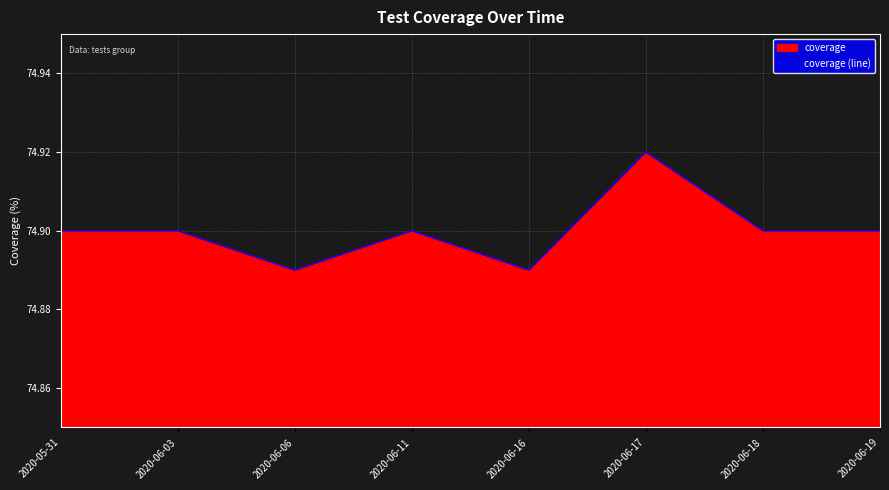

Reading right to left, what are all the values shown in this chart?

2020-06-19=74.9	2020-06-18=74.9	2020-06-17=74.9	2020-06-16=74.9	2020-06-11=74.9	2020-06-06=74.9	2020-06-03=74.9	2020-05-31=74.9